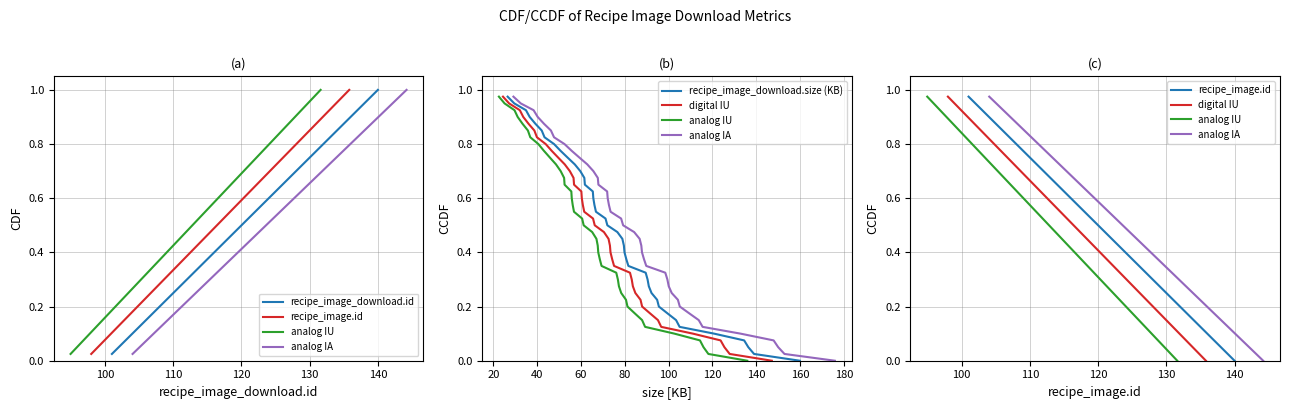

Which category has the highest value in the recipe_image_download.id series?

140